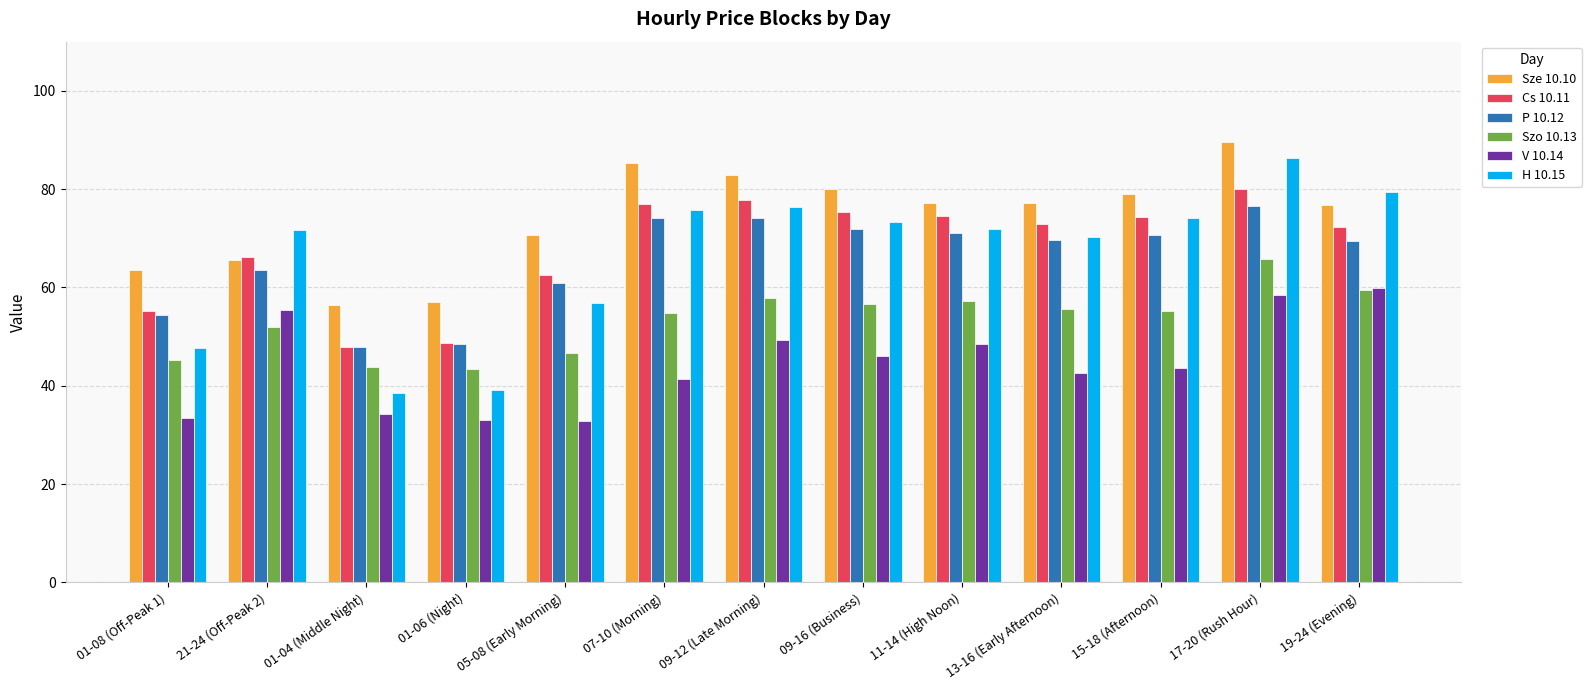

What is the label of the 7th bar from the right?

09-12 (Late Morning)